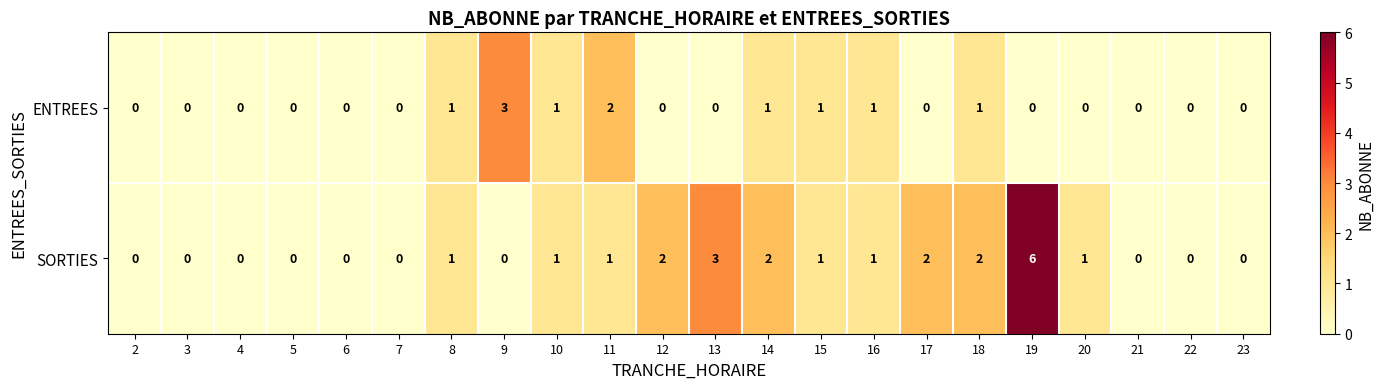

Rank the series by their maximum value, from highest to lowest.

SORTIES, ENTREES